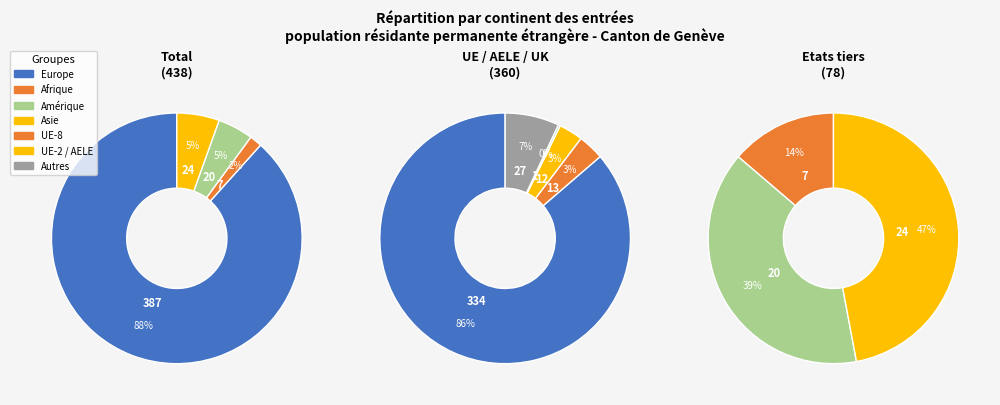

What is the change in value from Afrique to Asie?

+17